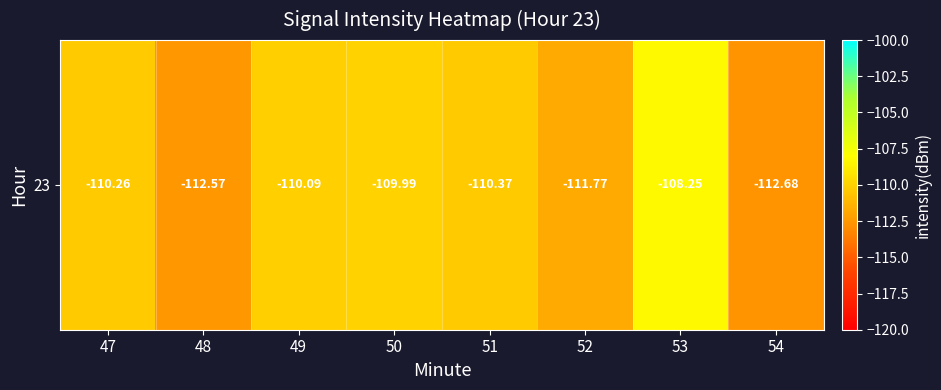

What is the greatest value displayed?

-108.2